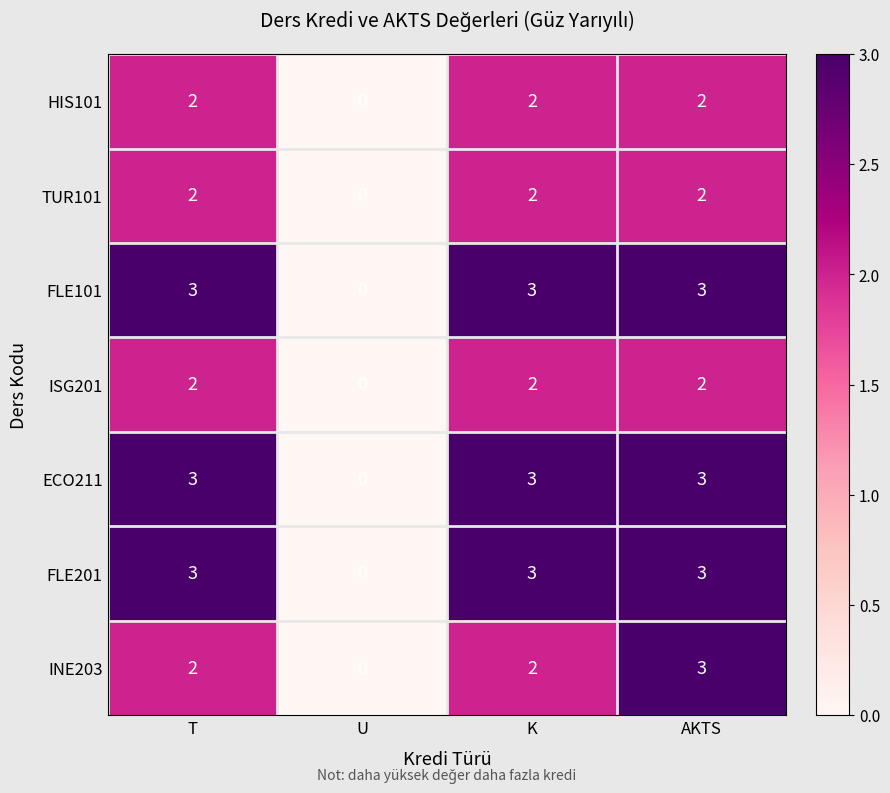

Reading right to left, transcribe all the data shown in this chart.

HIS101: AKTS=2	K=2	U=0	T=2
TUR101: AKTS=2	K=2	U=0	T=2
FLE101: AKTS=3	K=3	U=0	T=3
ISG201: AKTS=2	K=2	U=0	T=2
ECO211: AKTS=3	K=3	U=0	T=3
FLE201: AKTS=3	K=3	U=0	T=3
INE203: AKTS=3	K=2	U=0	T=2